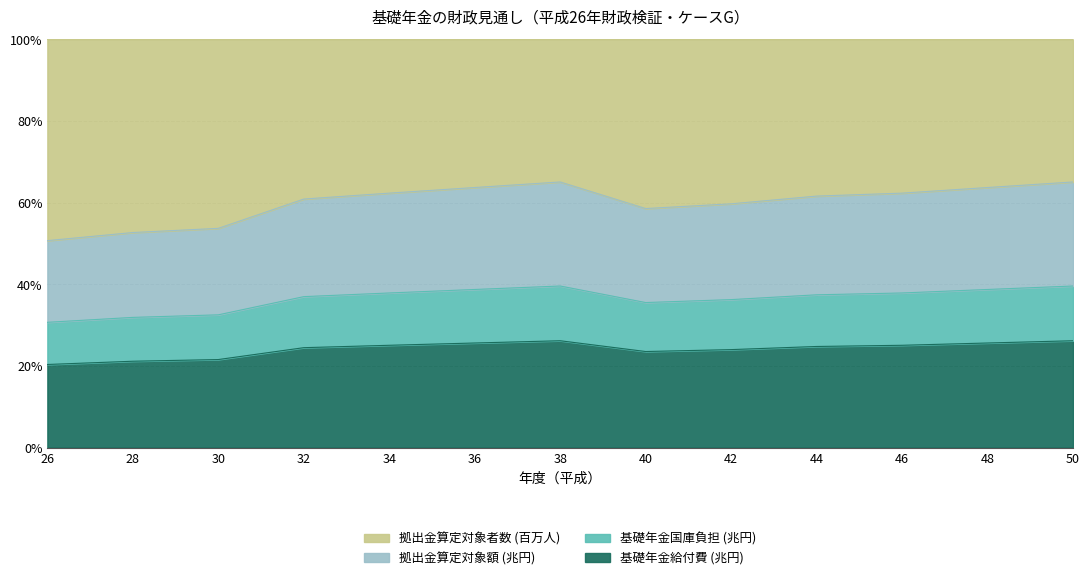

What is the total value across all series at 34?

100.0